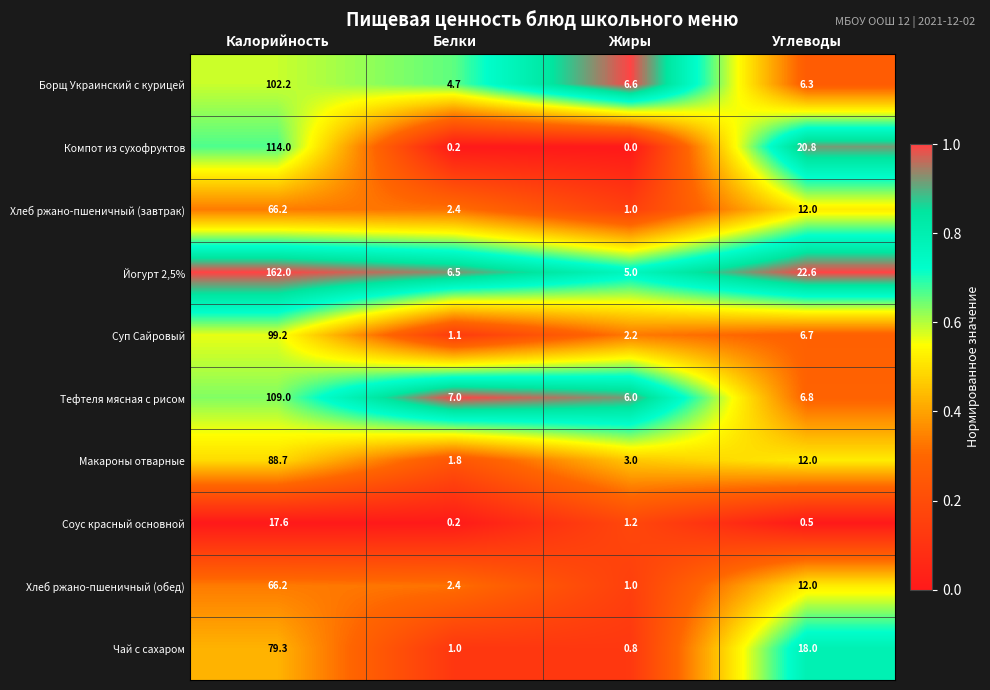

List the labels in order of Тефтеля мясная с рисом value, smallest first.

Жиры, Углеводы, Белки, Калорийность